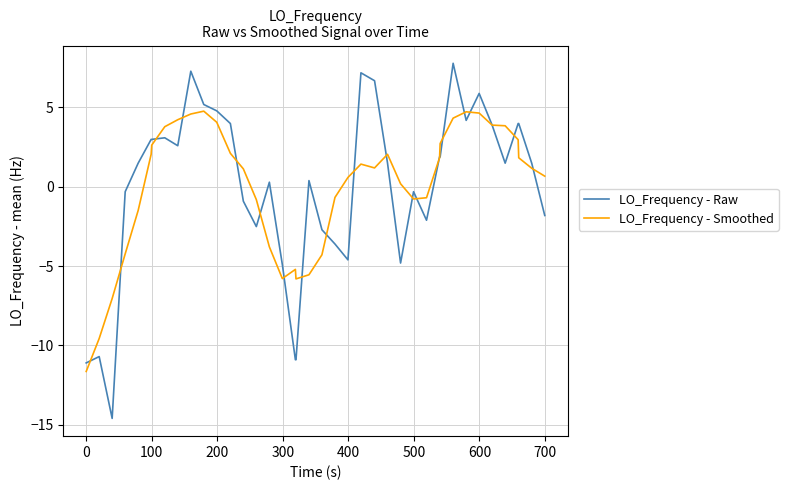

True or false: LO_Frequency - Raw has more than 0 points higher than both neighbors.

True